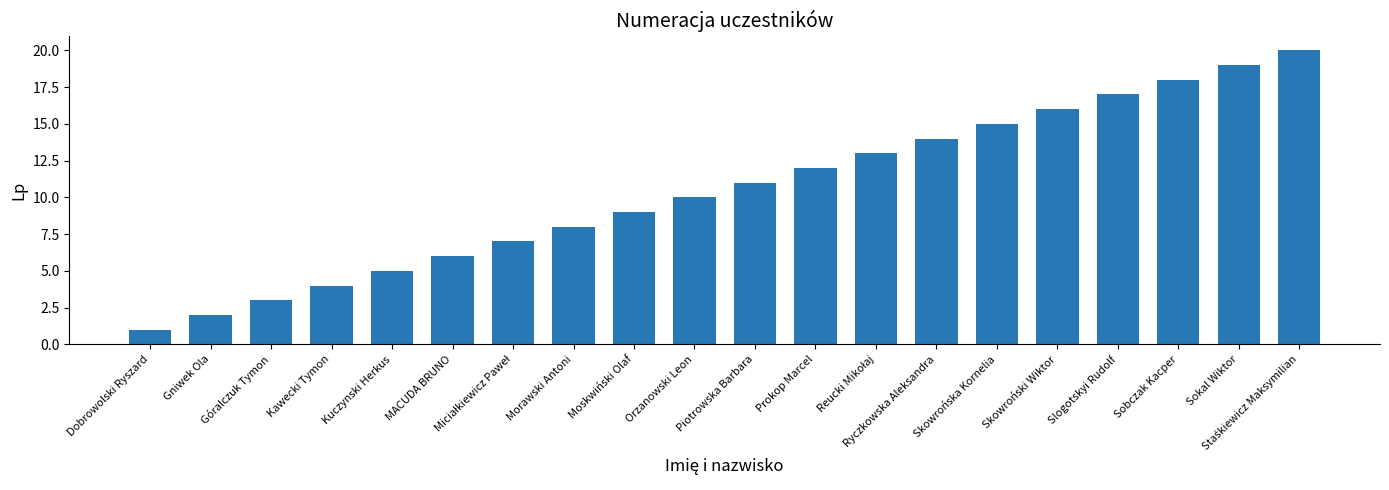

What is the label of the 6th bar from the right?

Skowrońska Kornelia